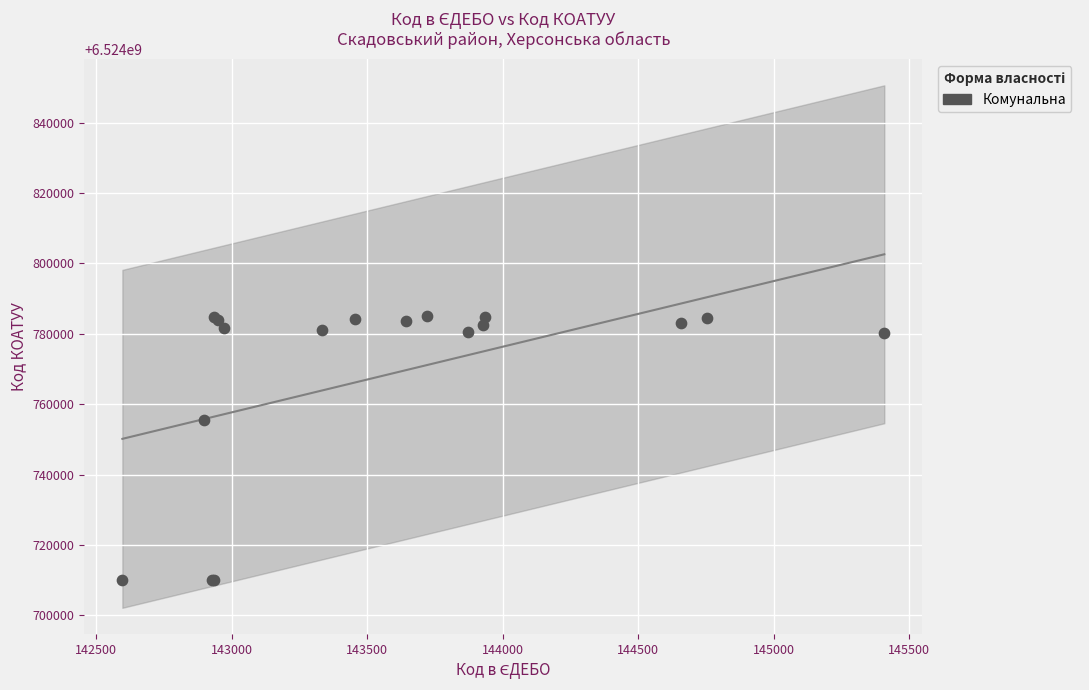

What Y value in the scatter plot is closest to 6524747550?

6524755500